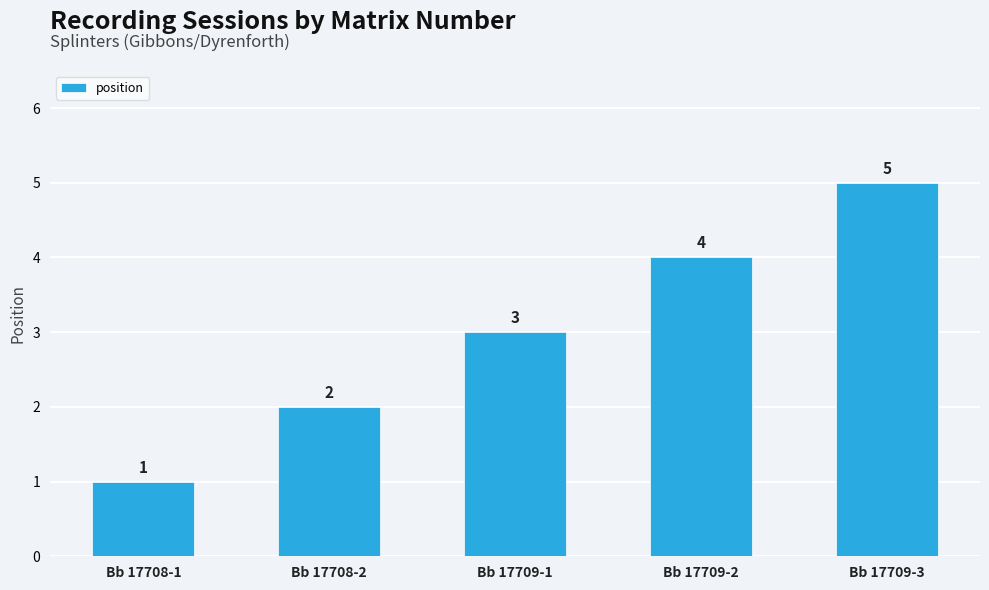

How many data points does each series have?

5